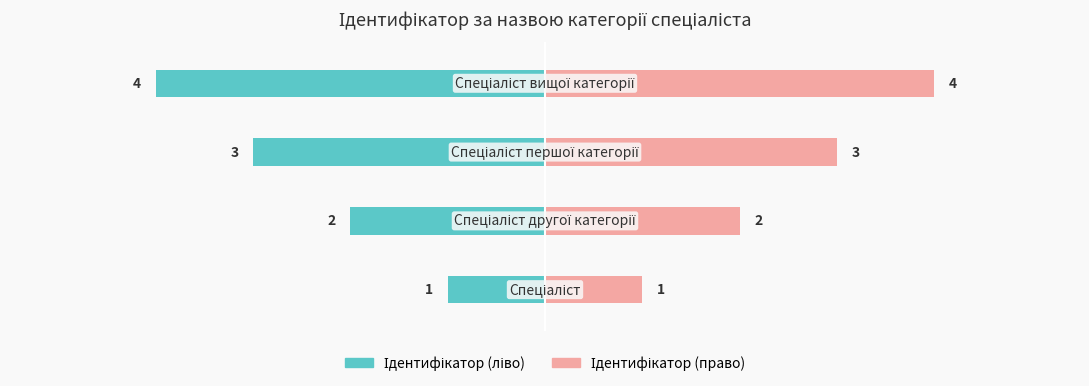

What is the difference between the second highest and second lowest values in the Ідентифікатор (ліво) series?

1